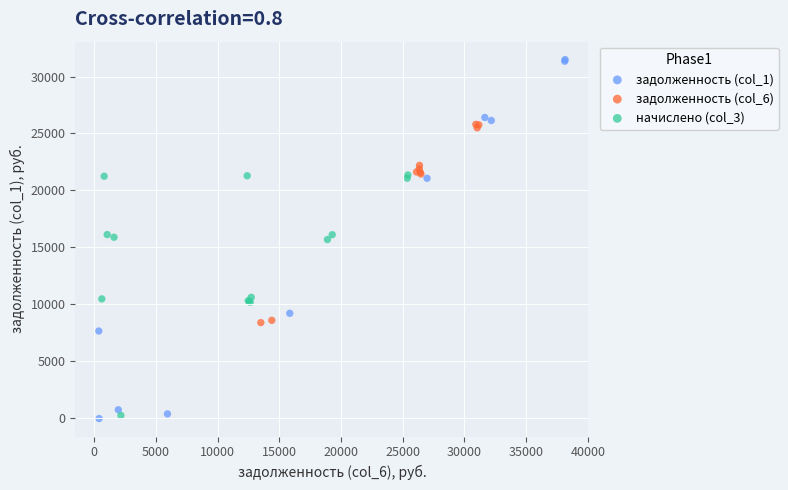

Which series contains the highest Y value?

задолженность (col_1)